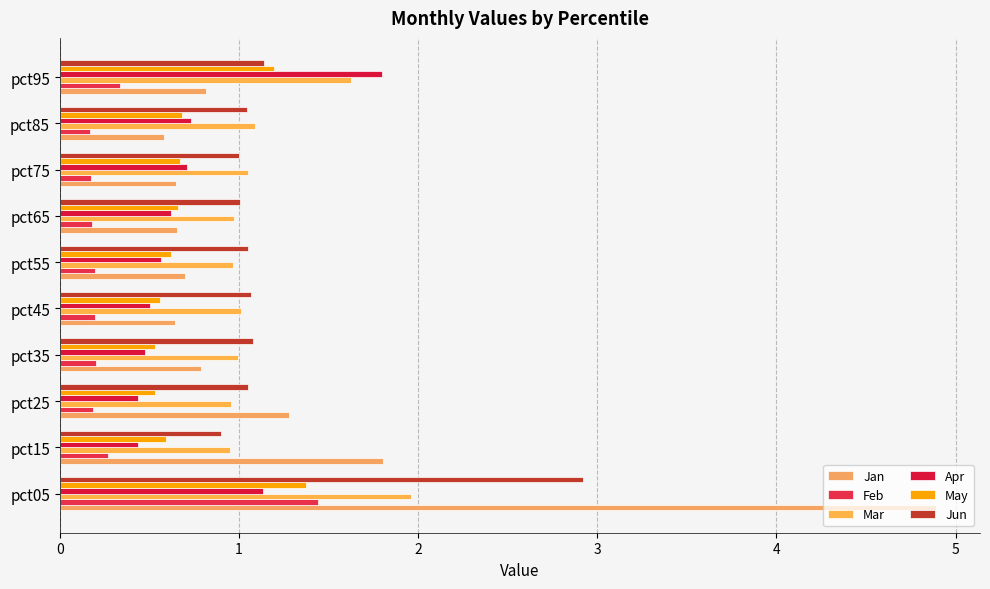

How many data points does each series have?

10